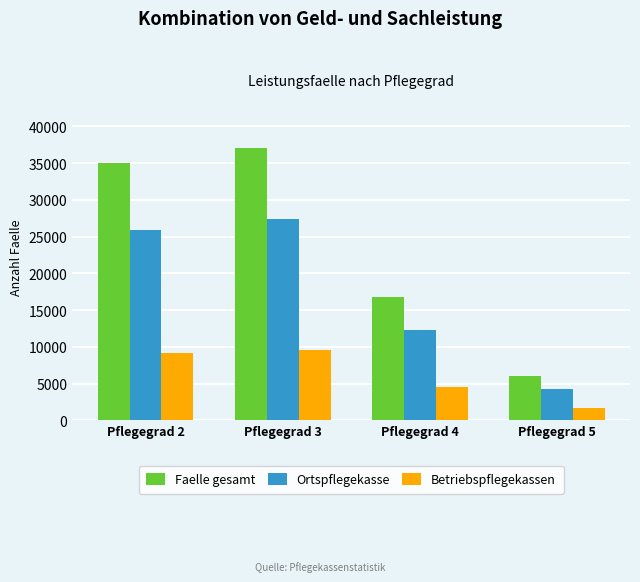

How many bars are there in each group?

3